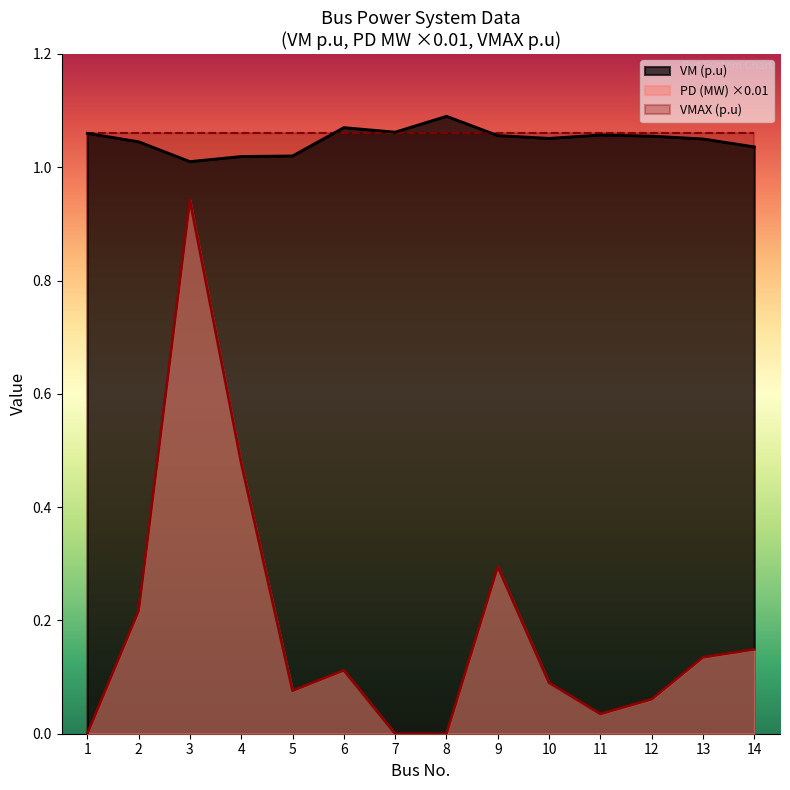

At which category does PD (MW) reach its first local peak?

3